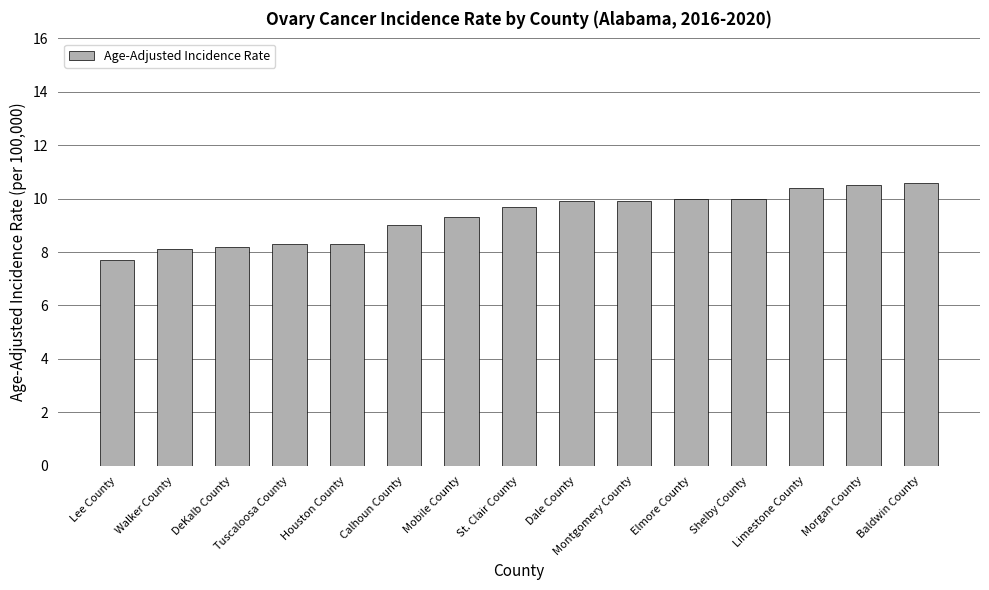

What is the smallest value displayed?

7.7